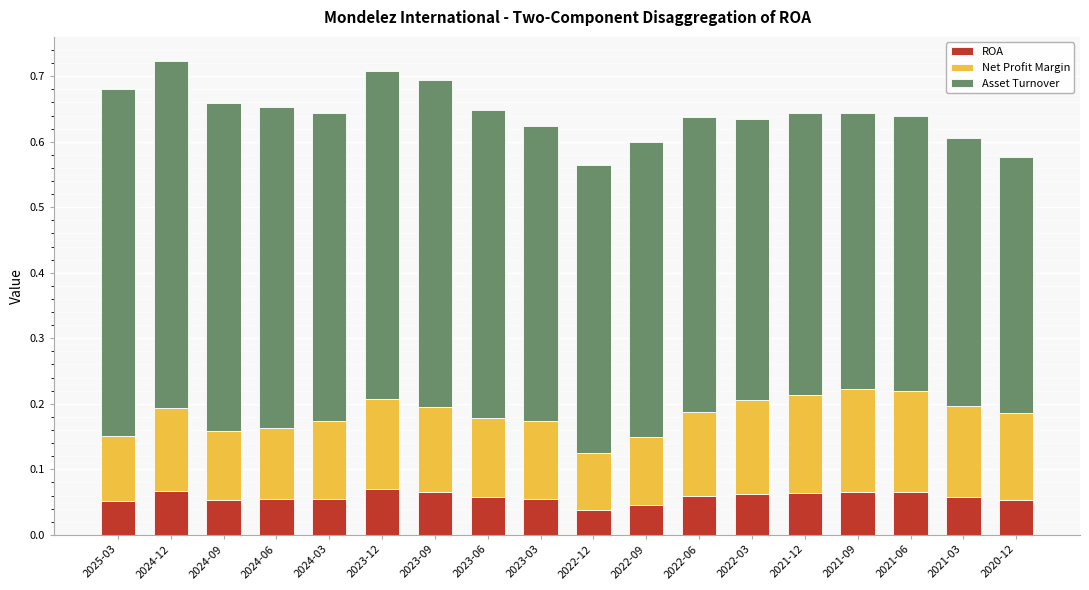

The ROA series shows 0.0 at 2021-12. True or false?

False